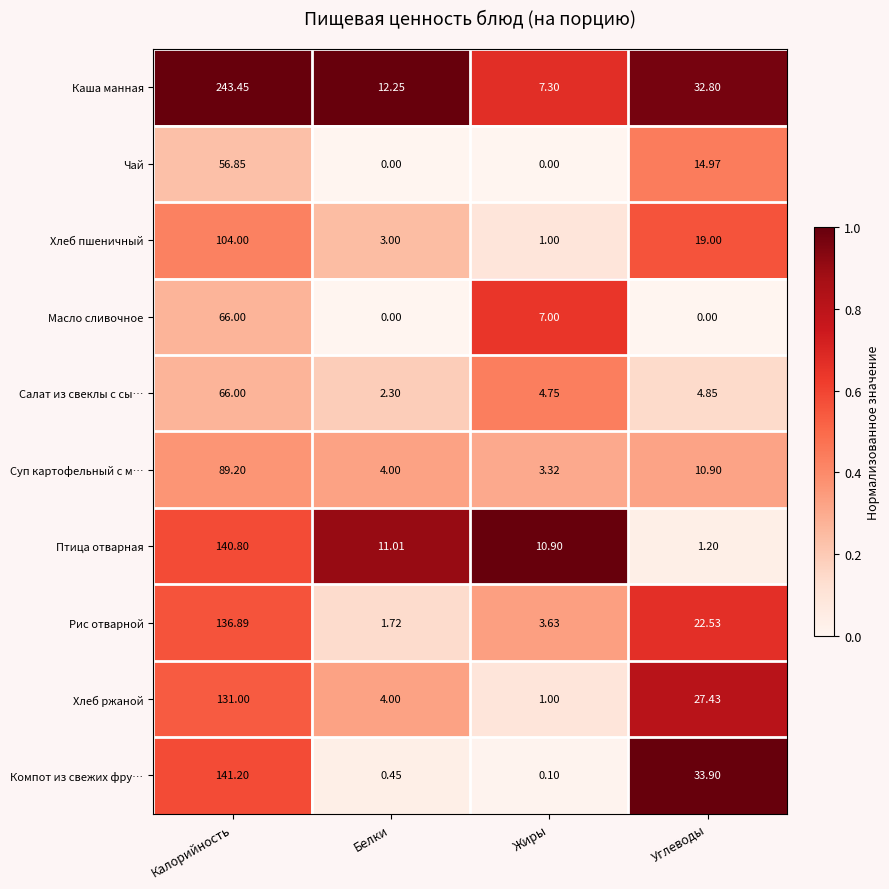

Which series has the largest total across all categories?

Каша манная